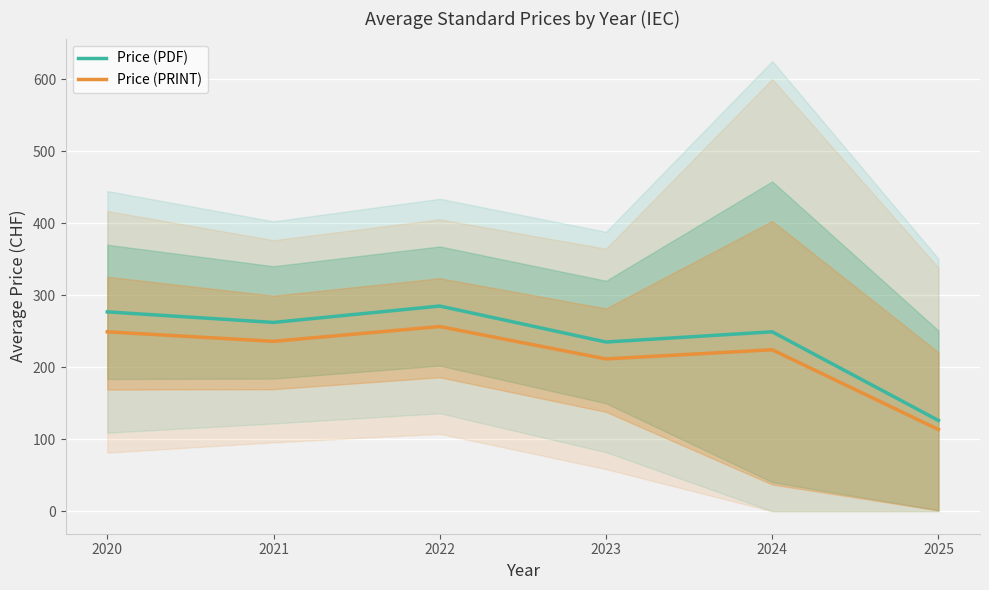

Where is the first local minimum for Price (PDF)?

2021